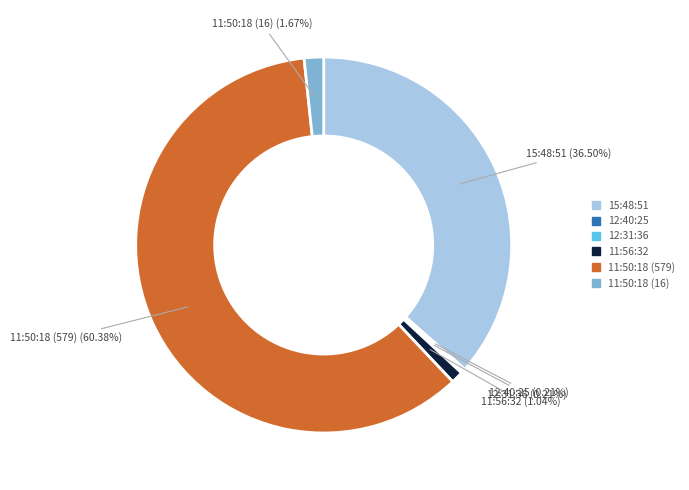

Which slice is the largest?

11:50:18 (579)